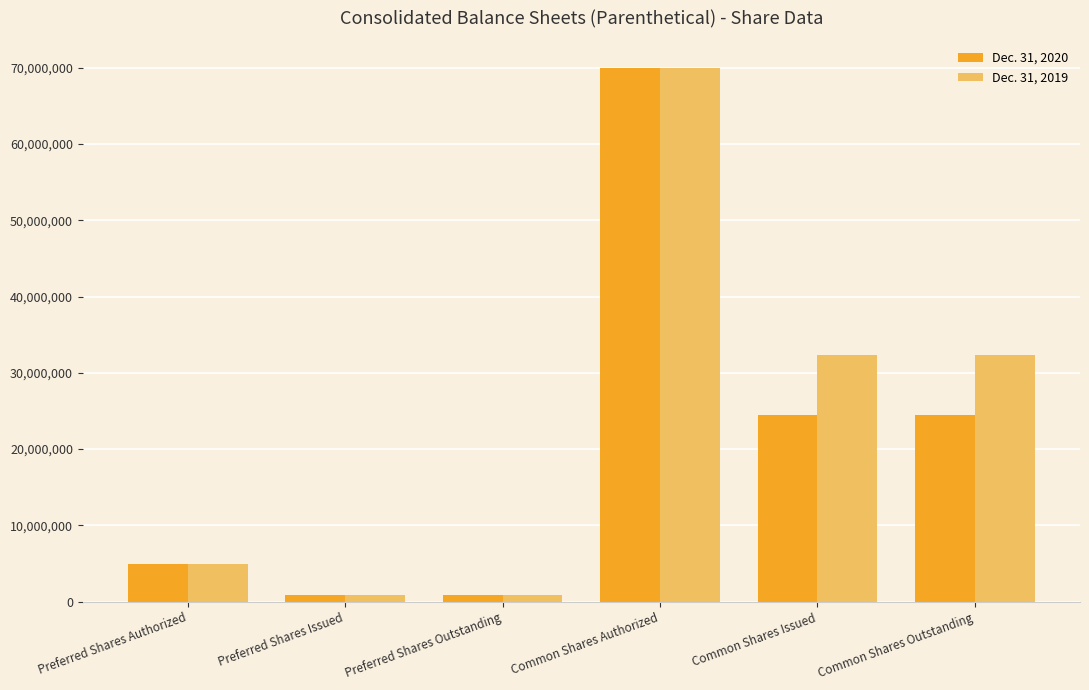

Count the number of categories in the chart.

6